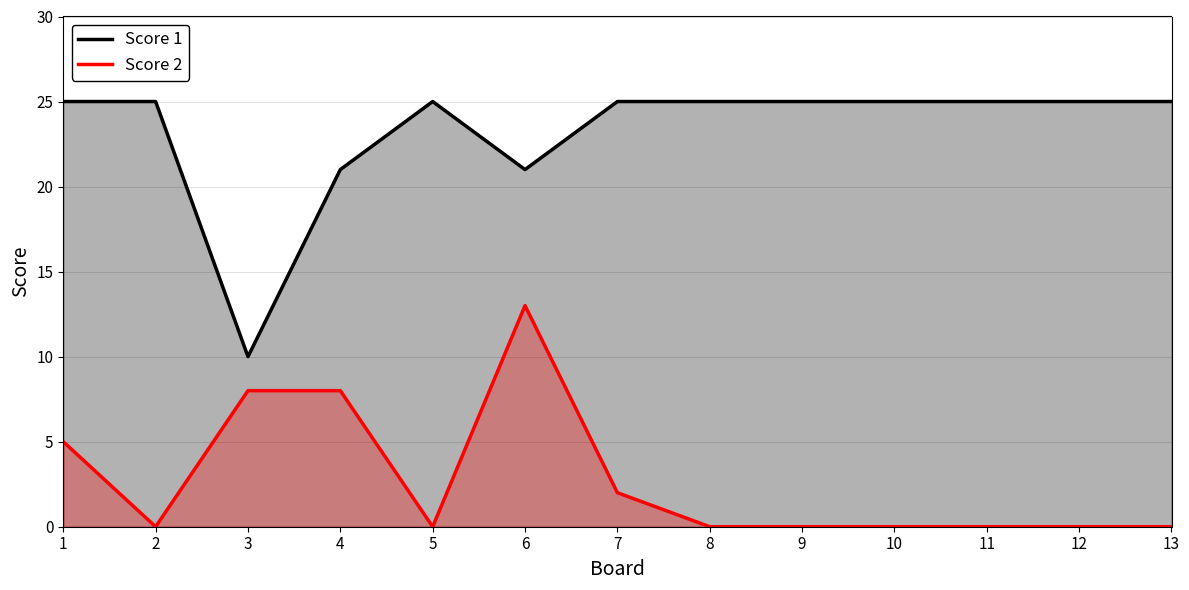

At how many categories does at least one series exceed 14?

12